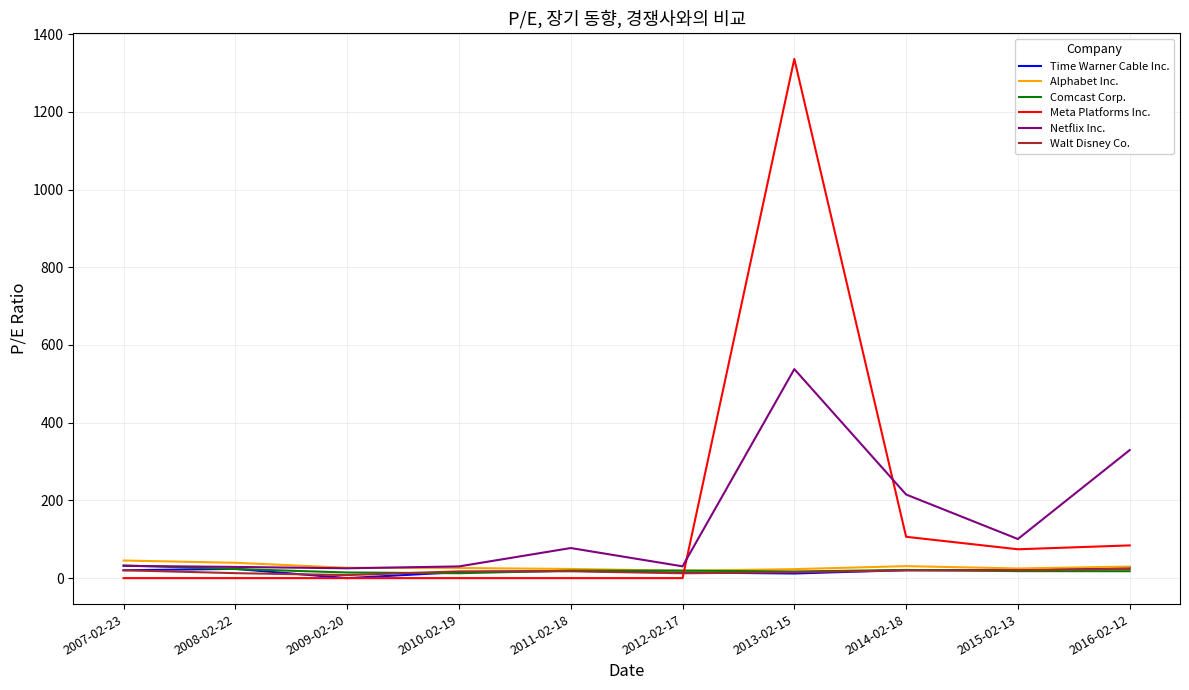

Is this an area chart (filled region under the line)?

No